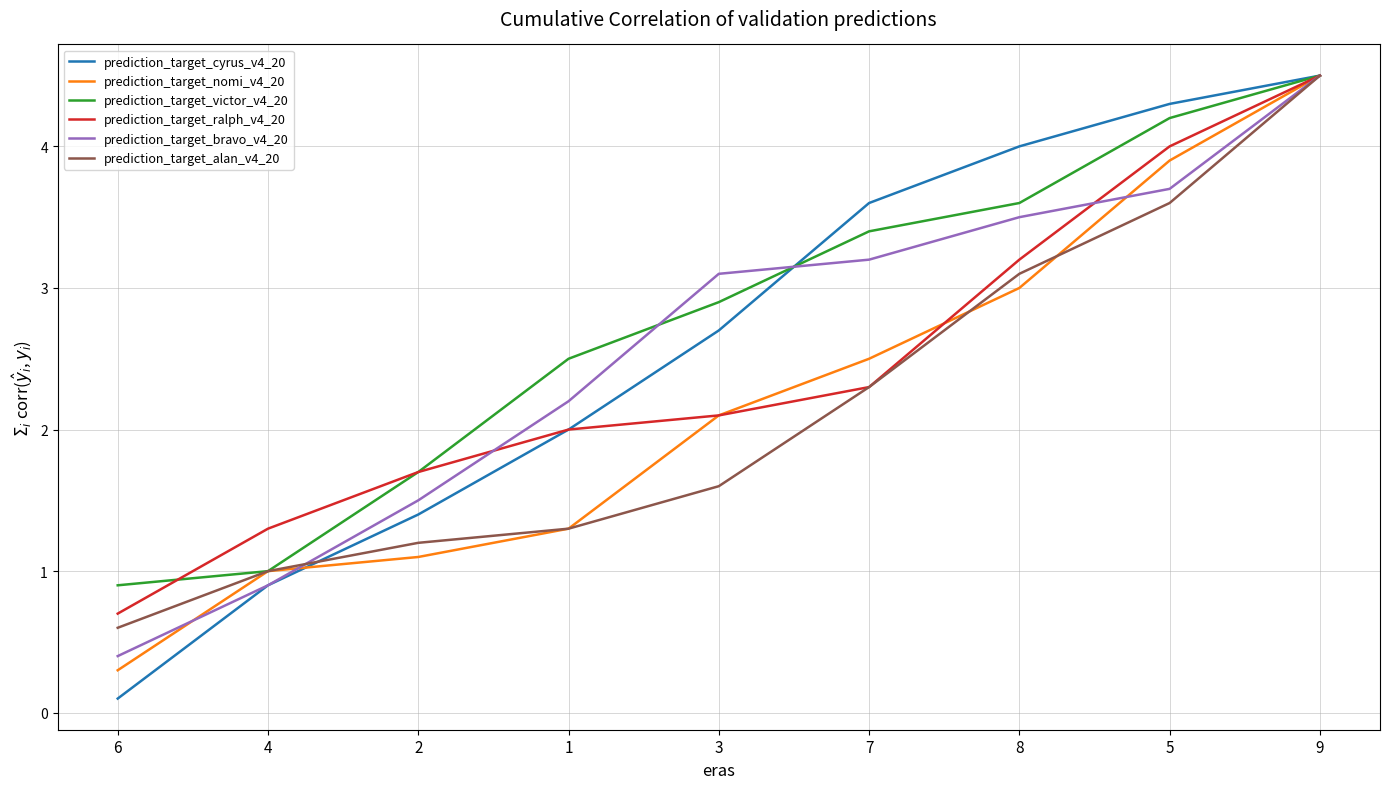

What are all the series names shown in the legend?

prediction_target_cyrus_v4_20, prediction_target_nomi_v4_20, prediction_target_victor_v4_20, prediction_target_ralph_v4_20, prediction_target_bravo_v4_20, prediction_target_alan_v4_20